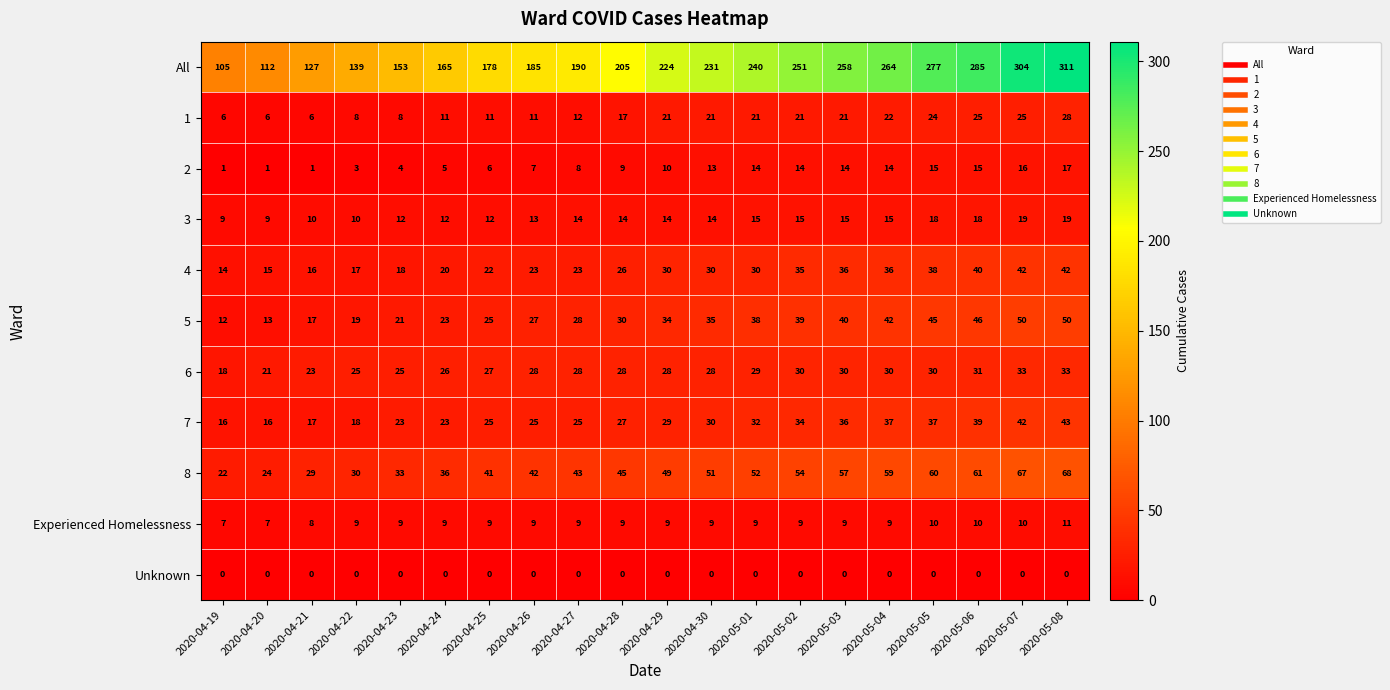

List the series in order of their peak value, lowest first.

Unknown, Experienced Homelessness, 2, 3, 1, 6, 4, 7, 5, 8, All